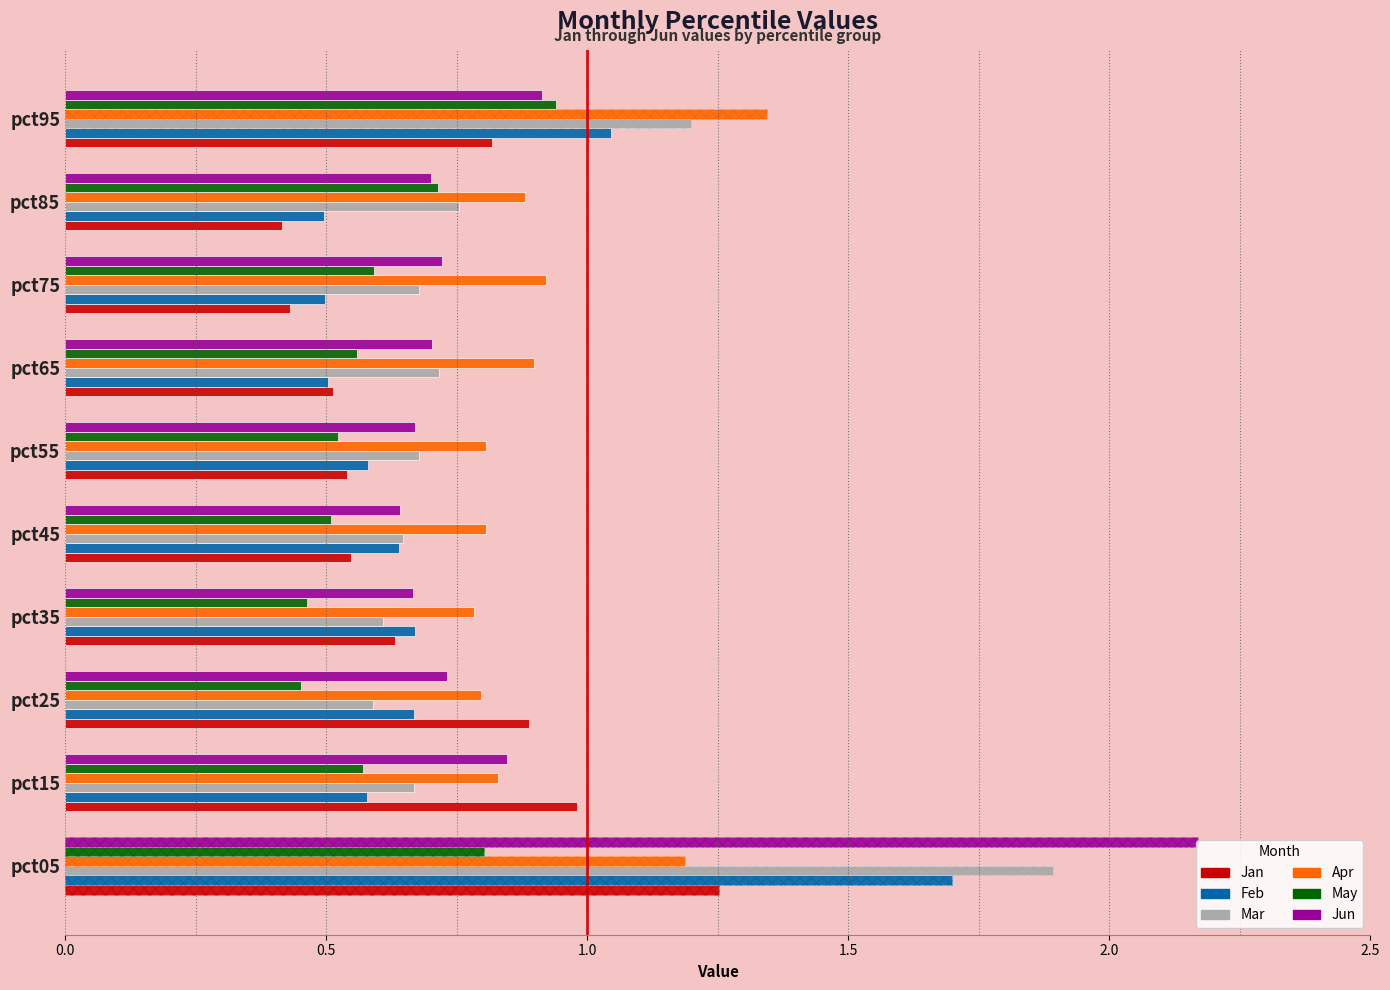

True or false: Apr has a value of 0.3 at pct15.

False